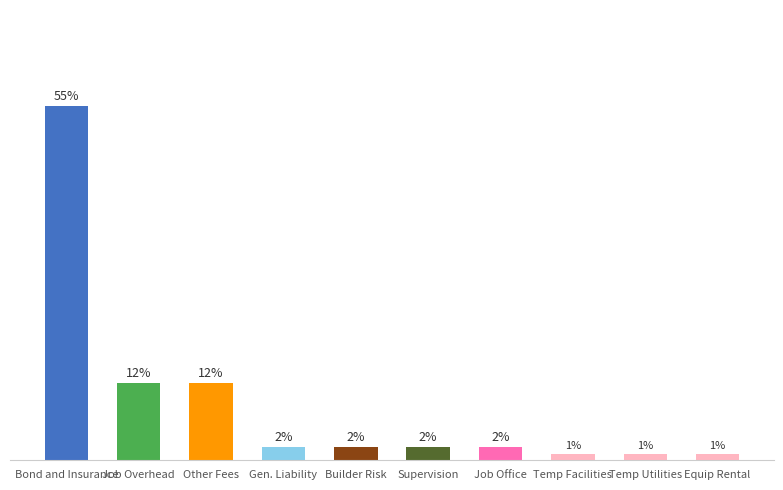

At which label does the data first exceed 2?

Bond and Insurance